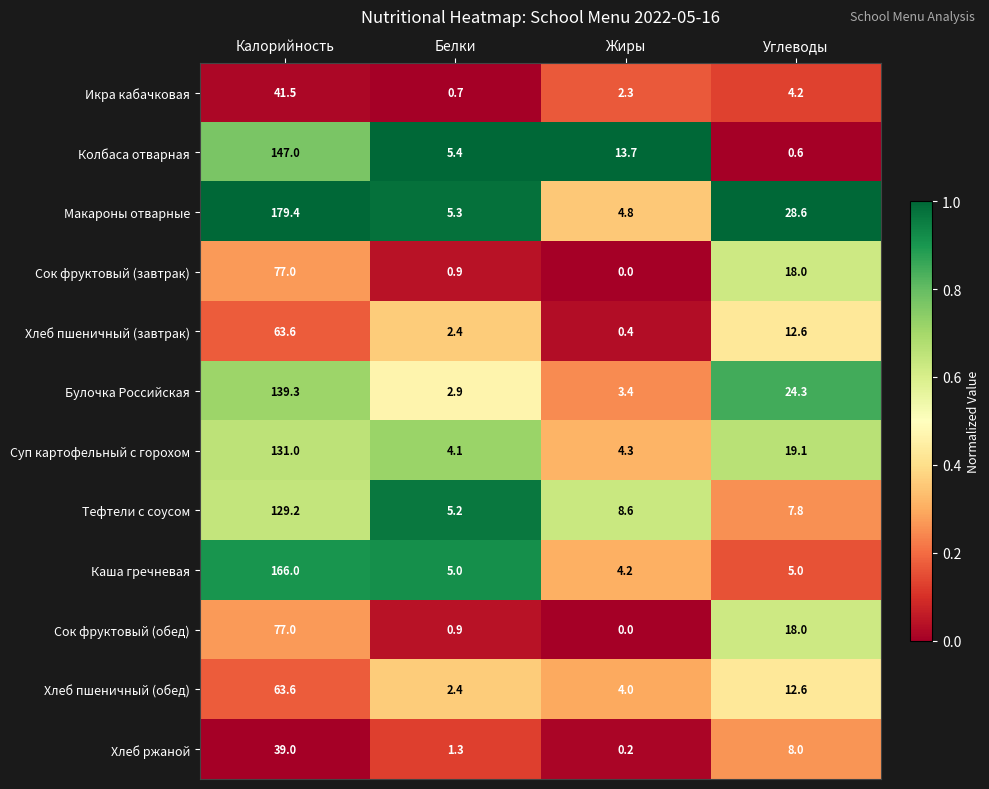

Rank the categories by Суп картофельный с горохом value from lowest to highest.

Белки, Жиры, Углеводы, Калорийность